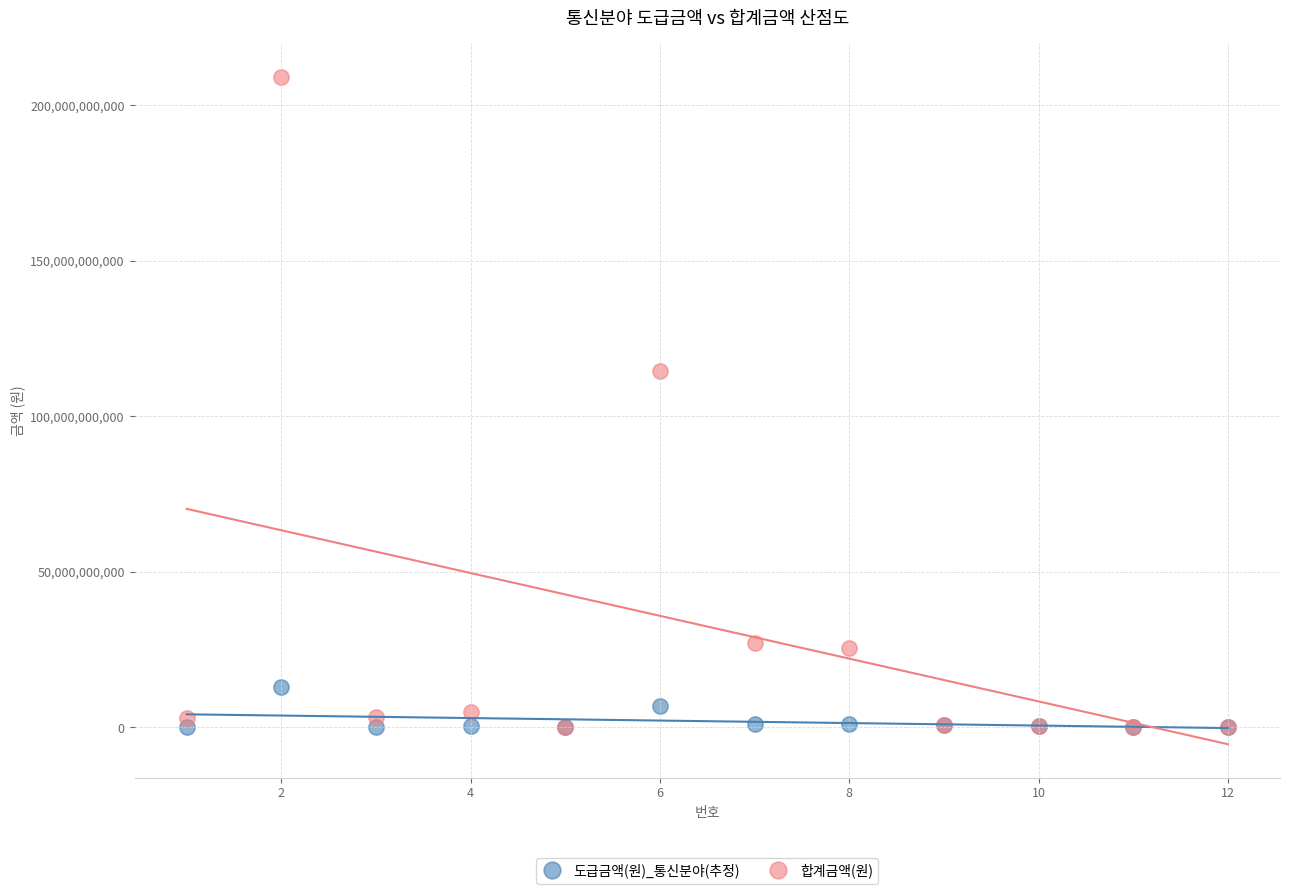

Which series has the largest Y range (max minus min)?

합계금액(원)